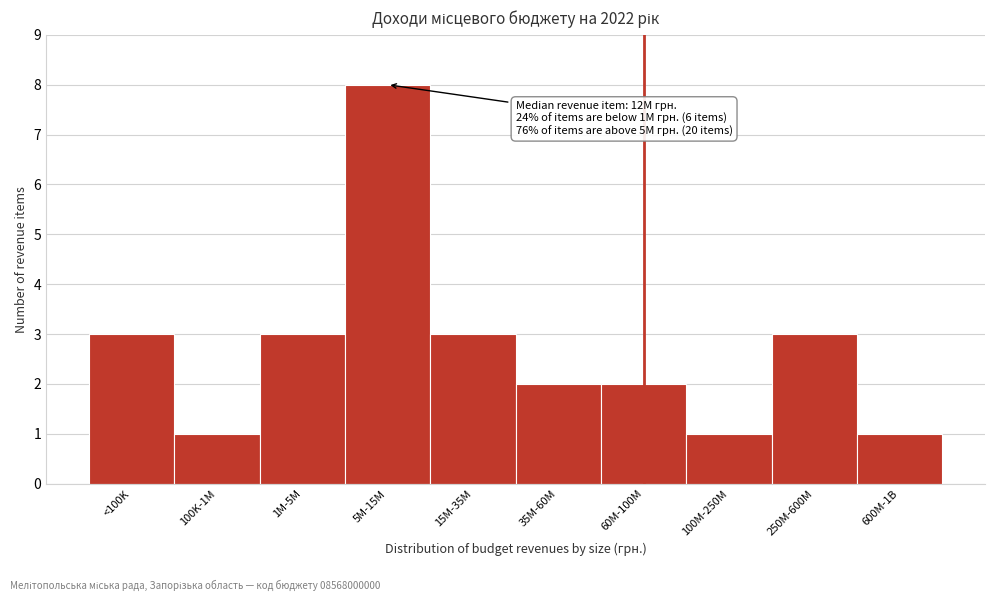

Reading right to left, transcribe all the data shown in this chart.

1	3	1	2	2	3	8	3	1	3